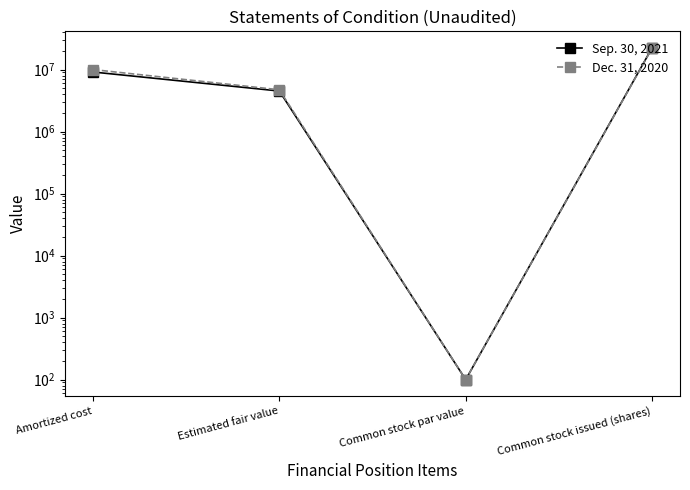

Rank the categories by Sep. 30, 2021 value from highest to lowest.

Common stock issued (shares), Amortized cost, Estimated fair value, Common stock par value